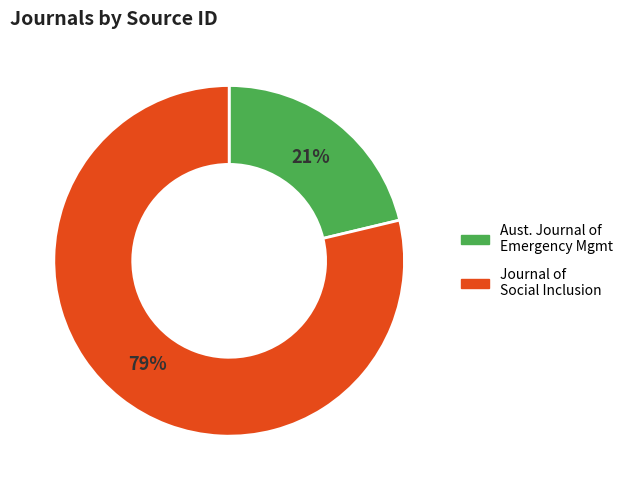

Is there a majority slice in this chart?

Yes